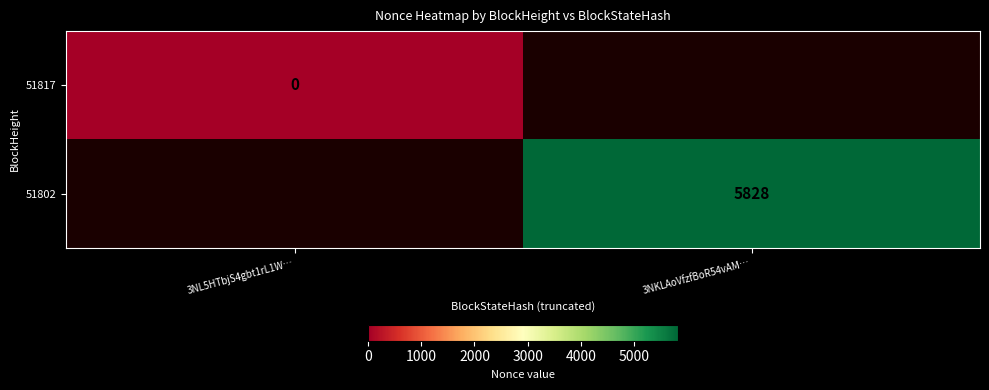

True or false: 51802 has a value of 5828 at 3NKLAoVfzfBoR54vAM….

True